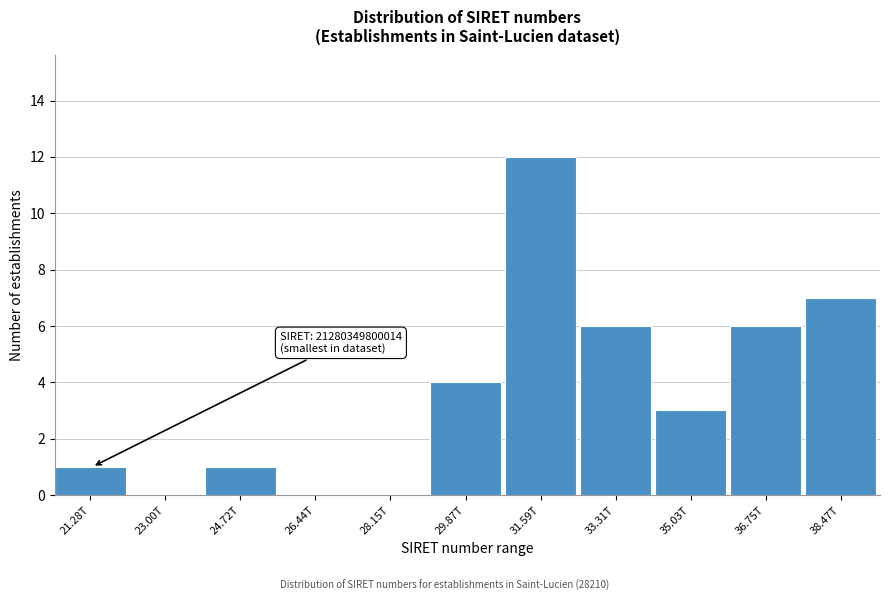

Reading left to right, list all the values displayed in this chart.

21.28T=1	23.00T=0	24.72T=1	26.44T=0	28.15T=0	29.87T=4	31.59T=12	33.31T=6	35.03T=3	36.75T=6	38.47T=7